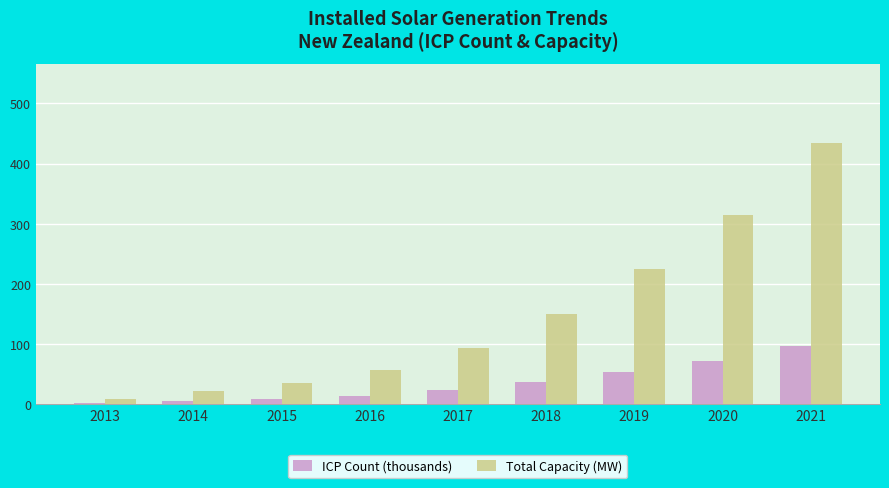

How many groups of bars are there?

9